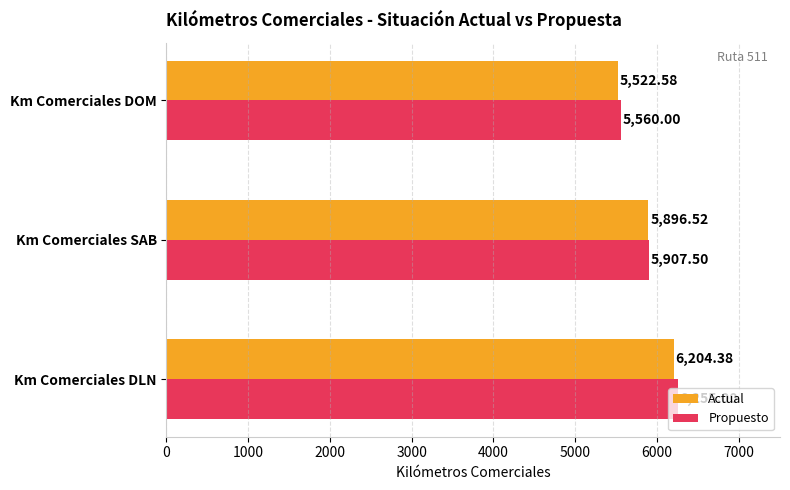

Which series has the largest range (max minus min)?

Propuesto